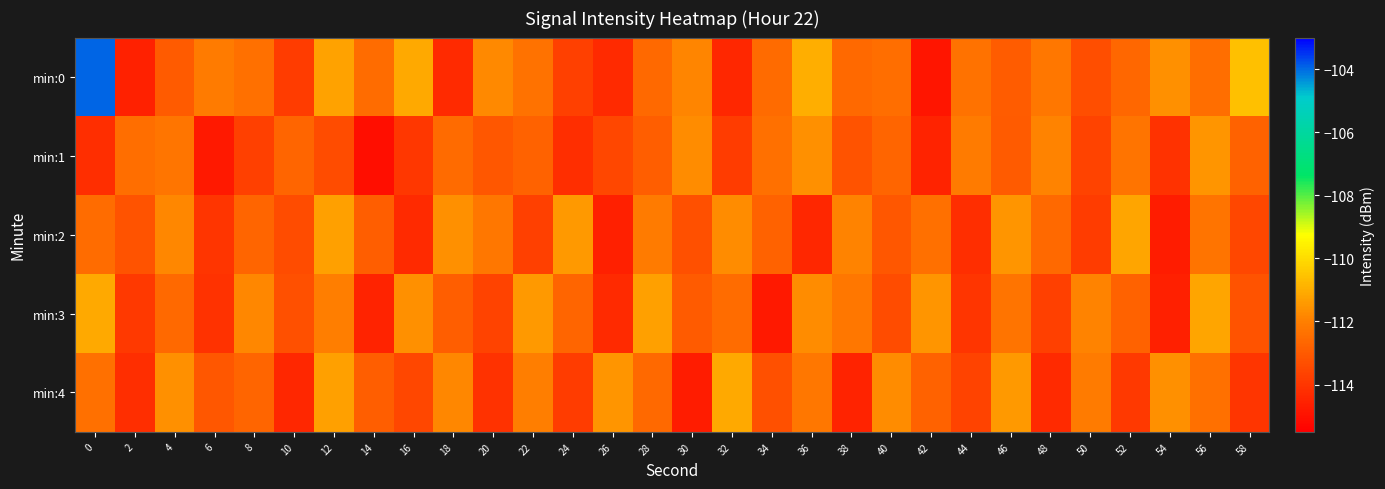

What is the smallest value displayed?

-115.1